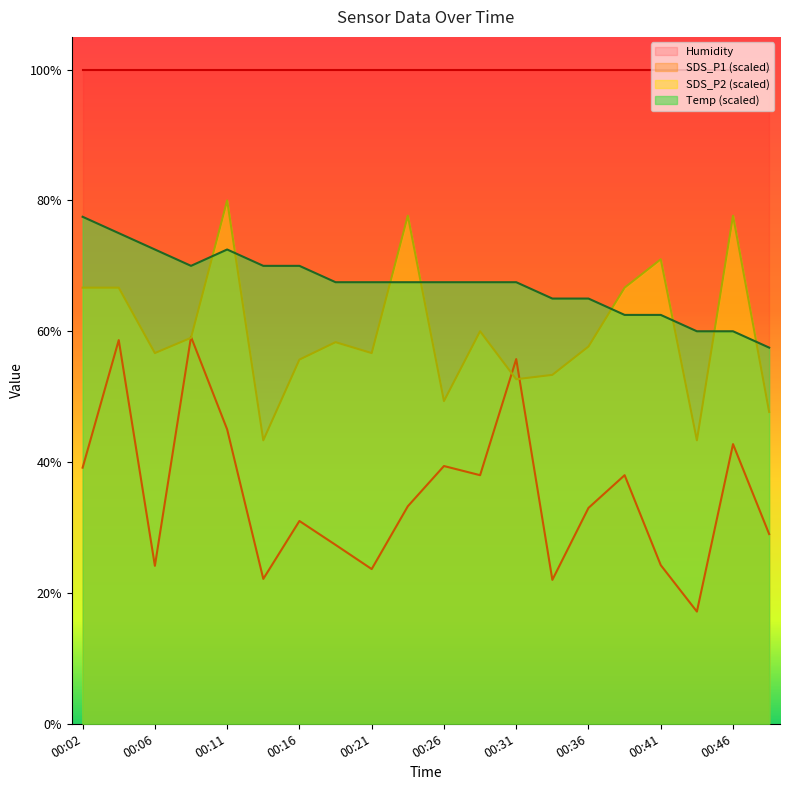

What is the total value across all series at 00:46?

280.3